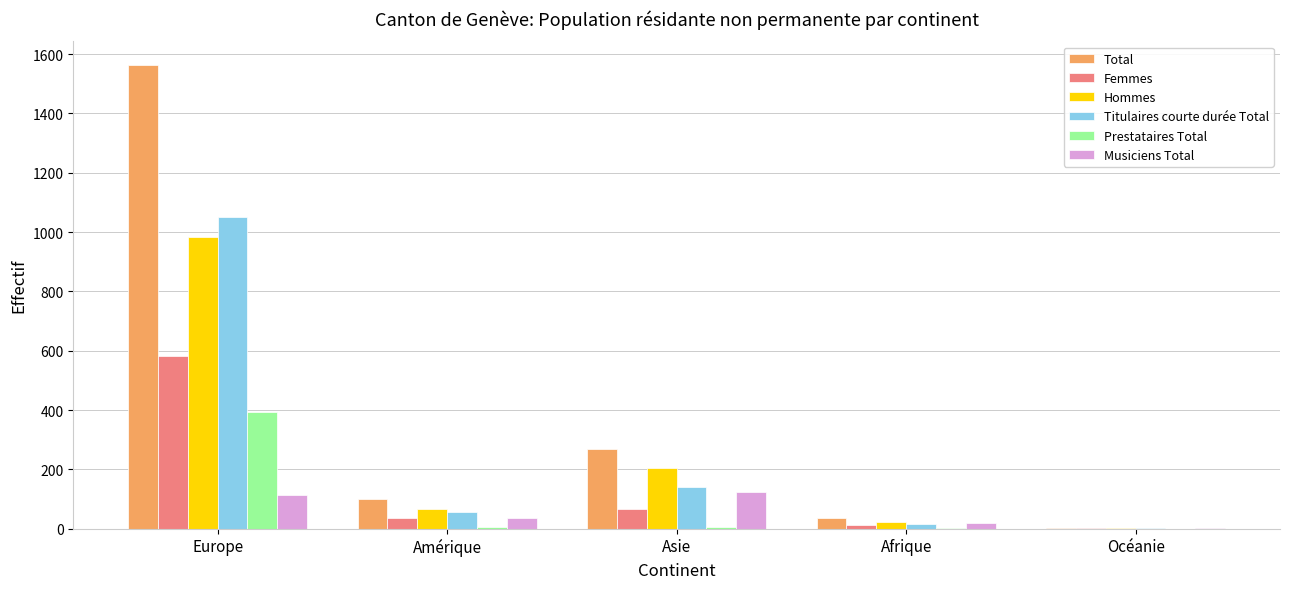

What is the maximum value shown in the chart?

1565